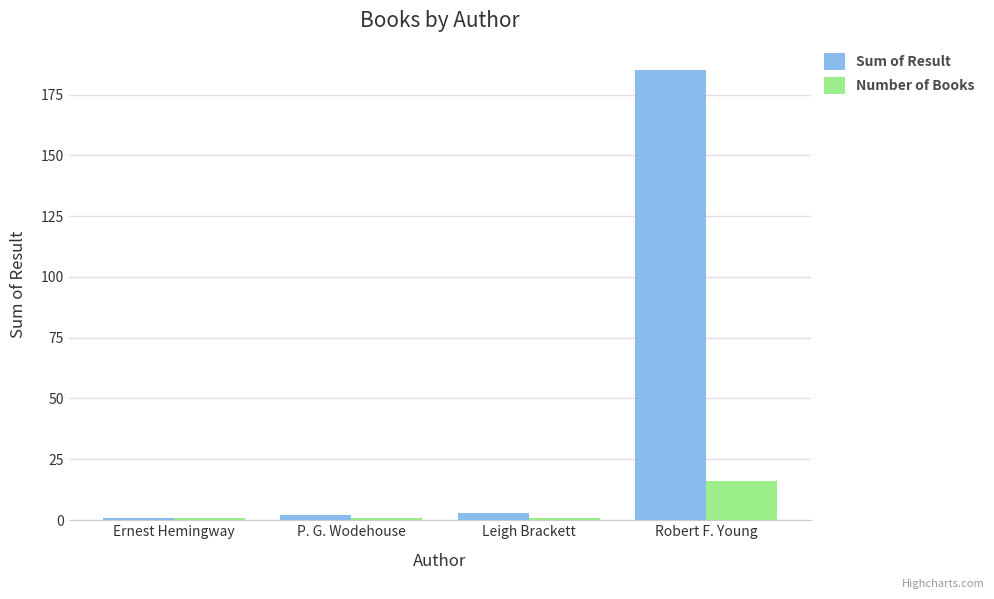

Reading left to right, transcribe all the data shown in this chart.

Sum of Result: Ernest Hemingway=1	P. G. Wodehouse=2	Leigh Brackett=3	Robert F. Young=185
Number of Books: Ernest Hemingway=1	P. G. Wodehouse=1	Leigh Brackett=1	Robert F. Young=16